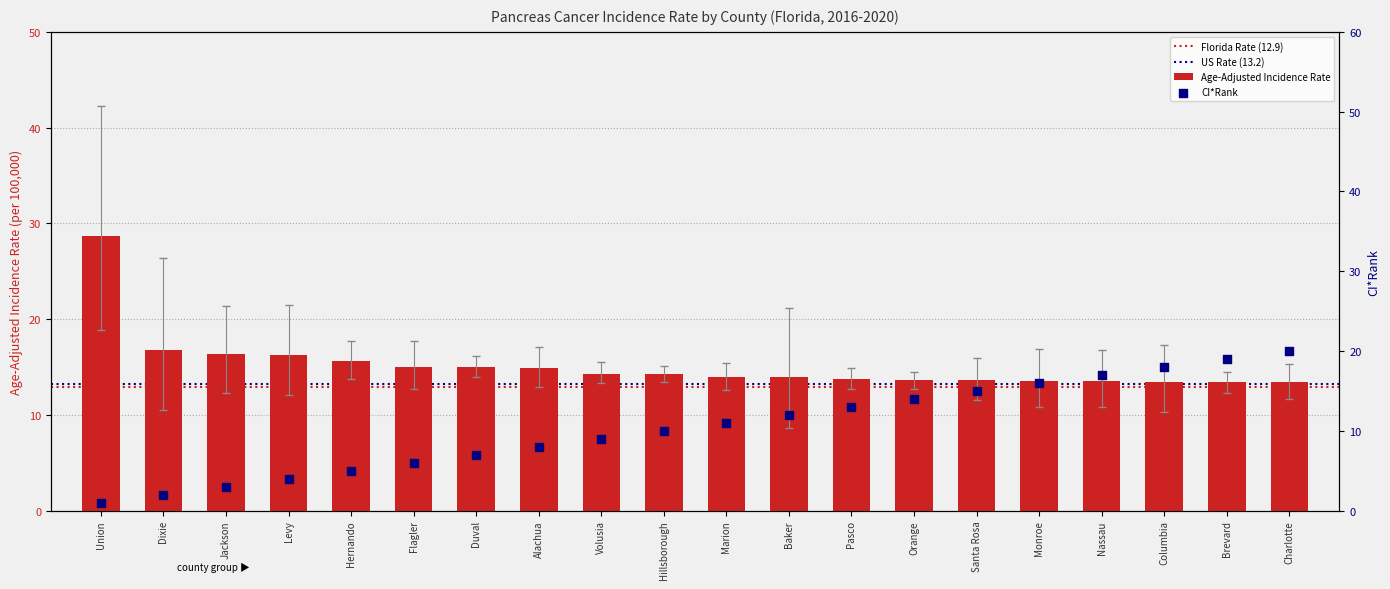

At which category is the sum across all series the highest?

Union